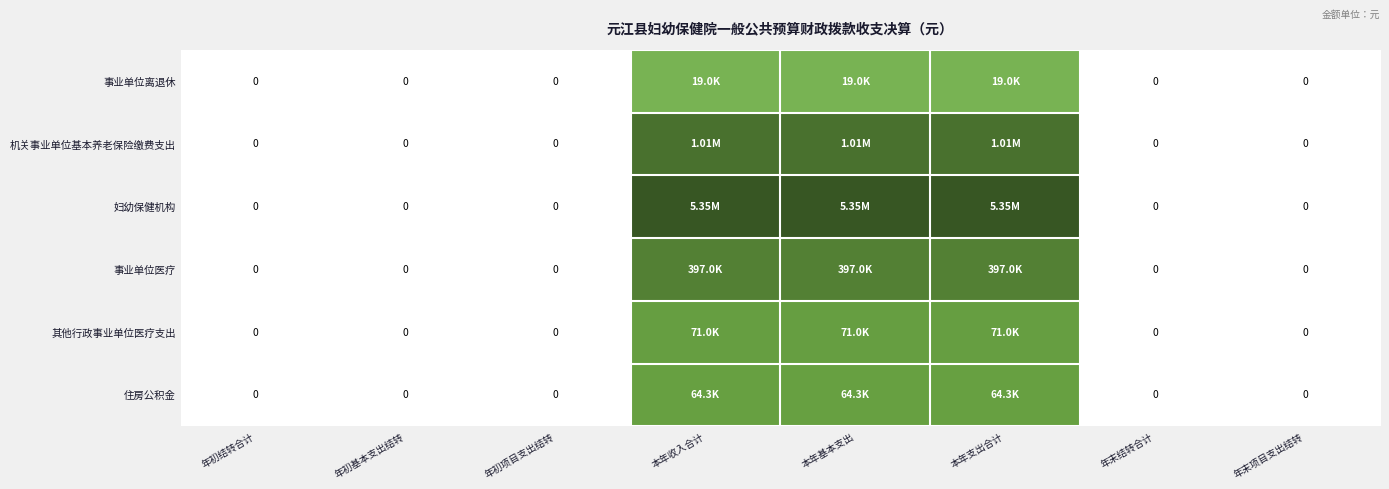

Which label corresponds to the smallest value in the chart?

年初结转合计